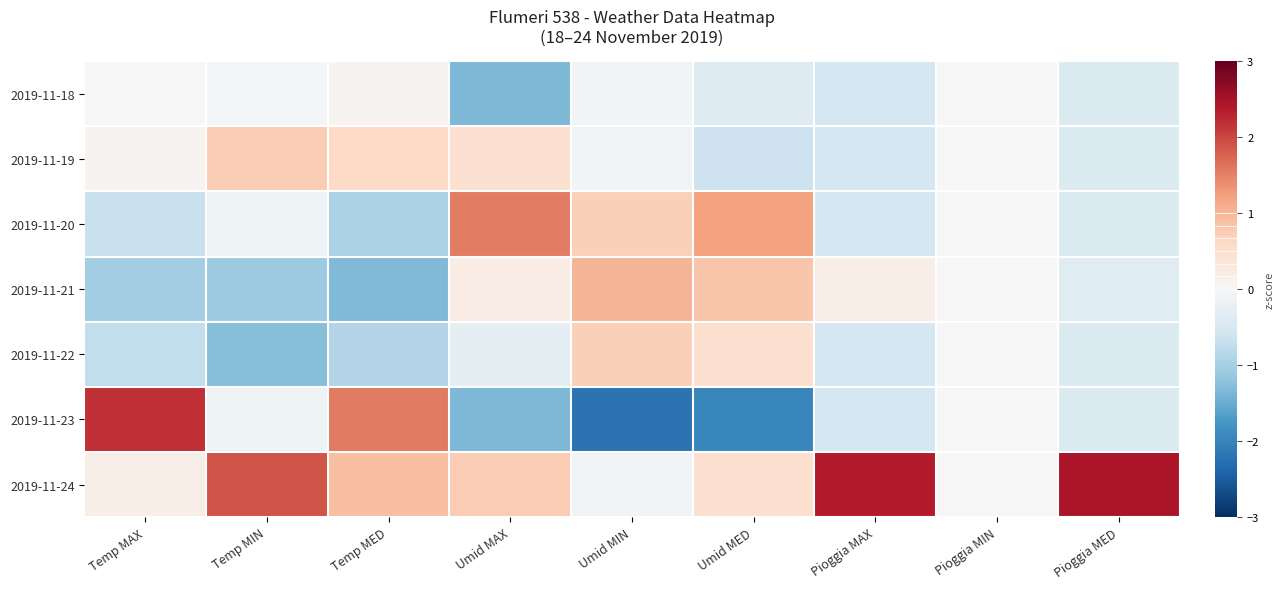

At how many categories does at least one series exceed 1?

8